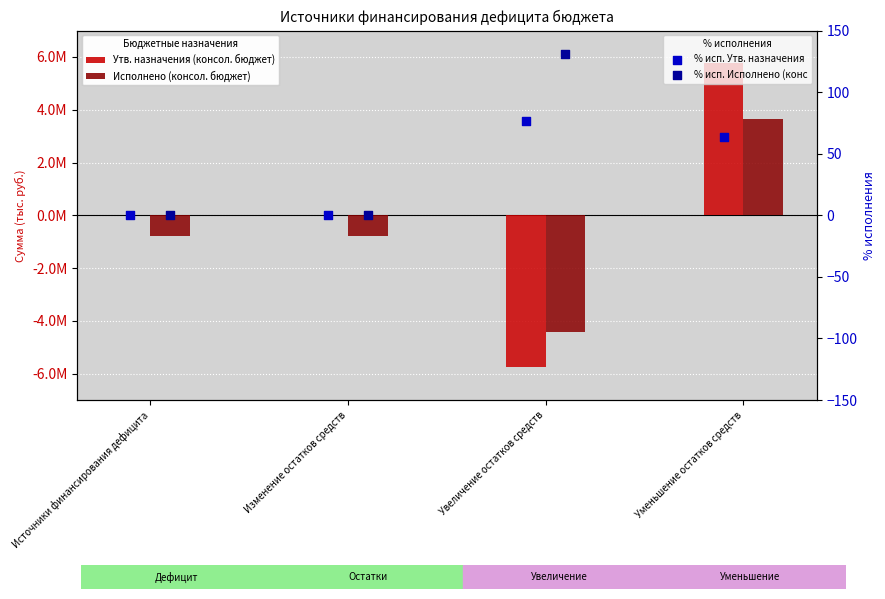

Which series reaches the maximum Y coordinate?

Утв. назначения (консол. бюджет)